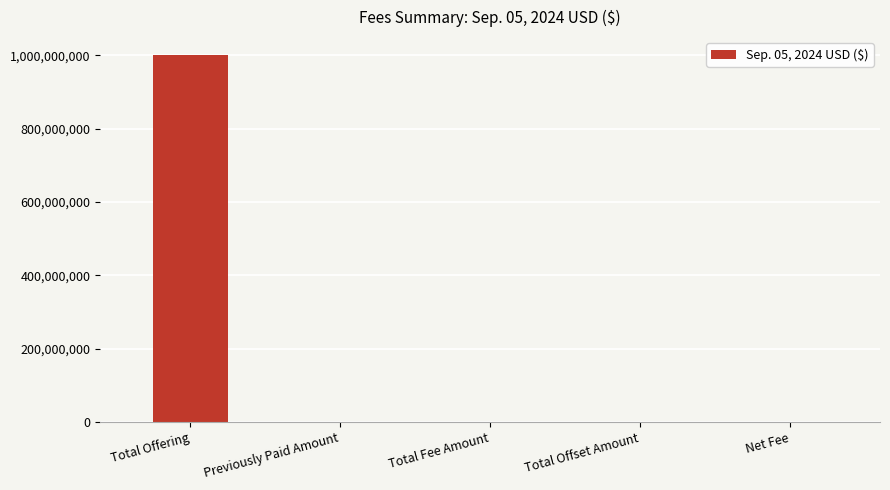

At which category does the chart reach its peak across all series?

Total Offering